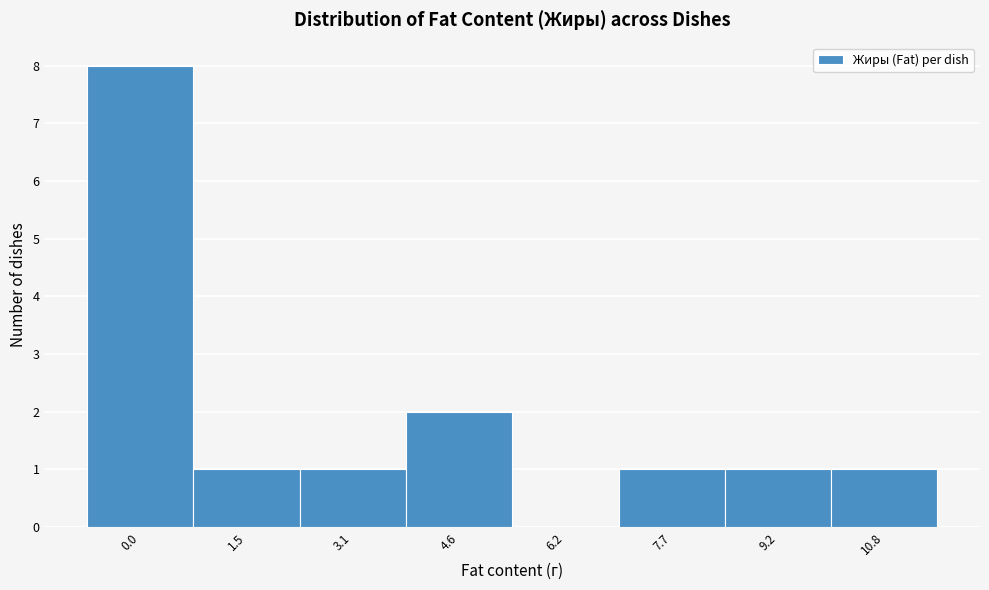

Reading right to left, transcribe all the data shown in this chart.

10.8=1	9.2=1	7.7=1	6.2=0	4.6=2	3.1=1	1.5=1	0.0=8